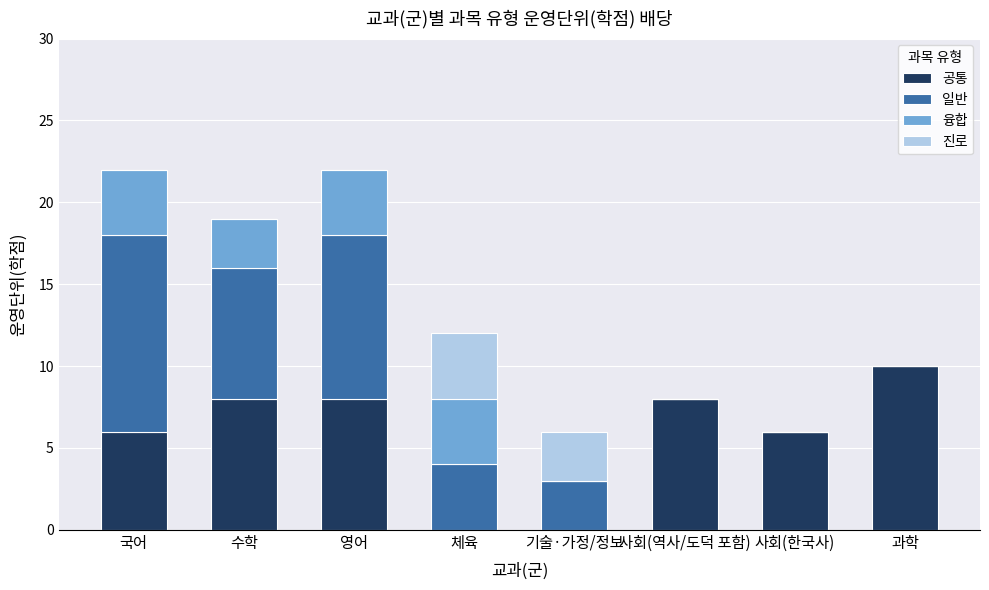

Count the number of data series in this chart.

4